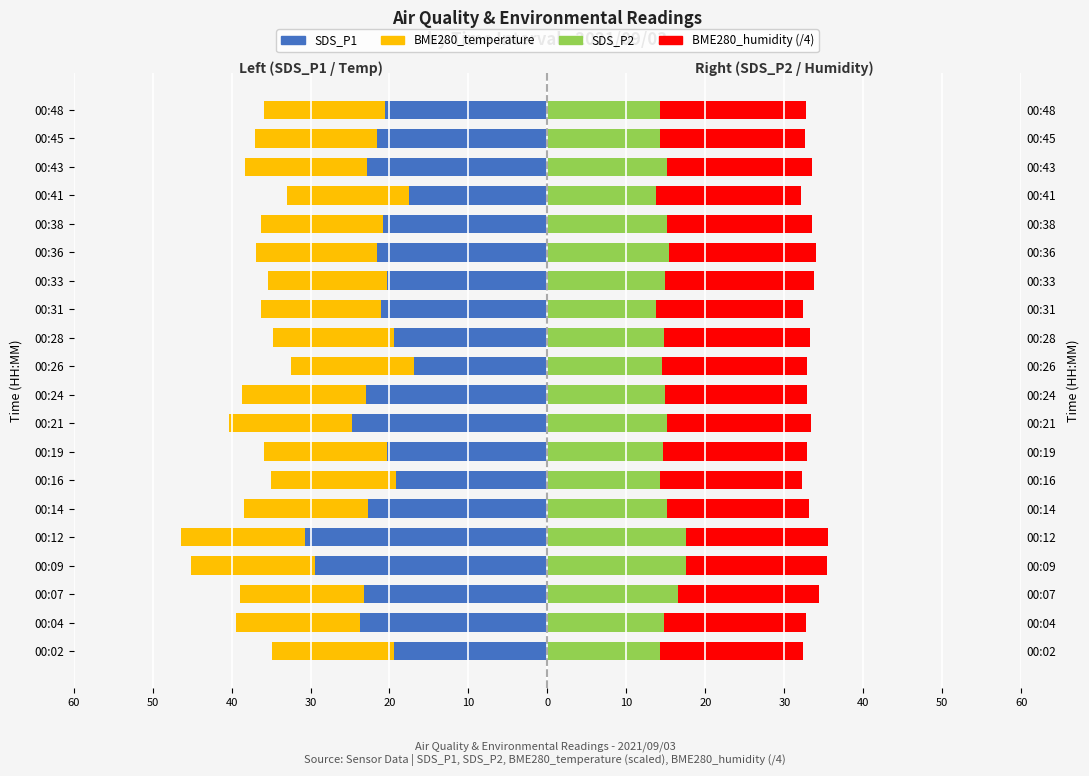

Rank the series at 00:16 from lowest to highest value.

SDS_P1, BME280_temperature, SDS_P2, BME280_humidity